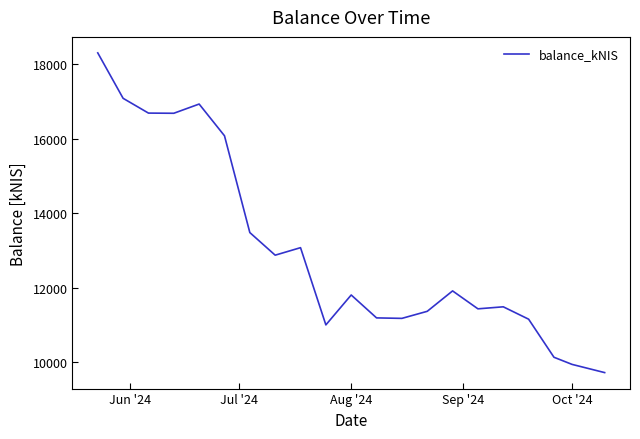

What is the maximum value shown in the chart?

18299.5